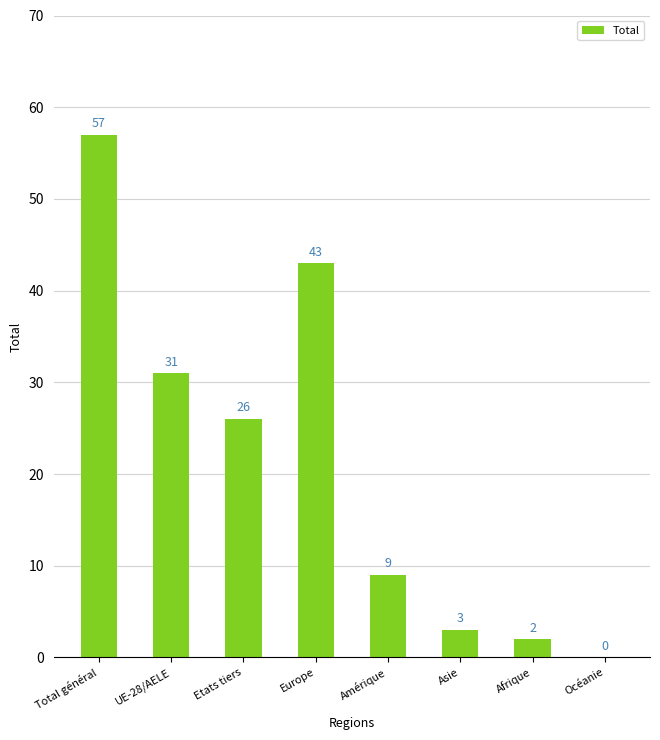

Reading left to right, transcribe all the data shown in this chart.

Total général=57	UE-28/AELE=31	Etats tiers=26	Europe=43	Amérique=9	Asie=3	Afrique=2	Océanie=0